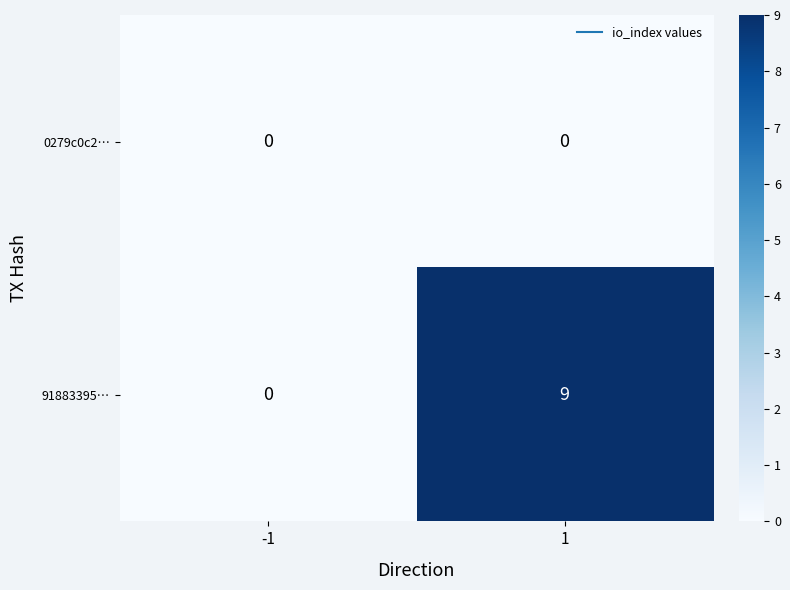

At how many categories does at least one series exceed 7?

1